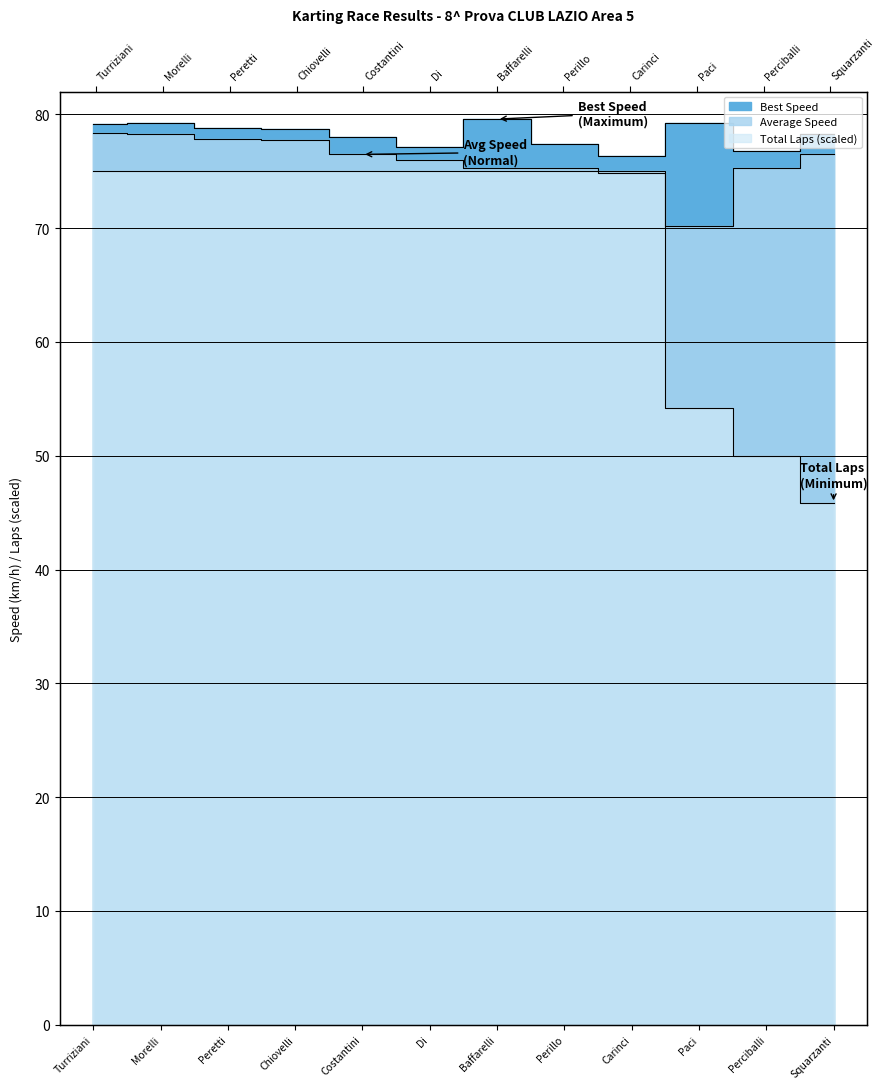

What is the difference between the maximum and minimum values in the Average Speed series?

8.2